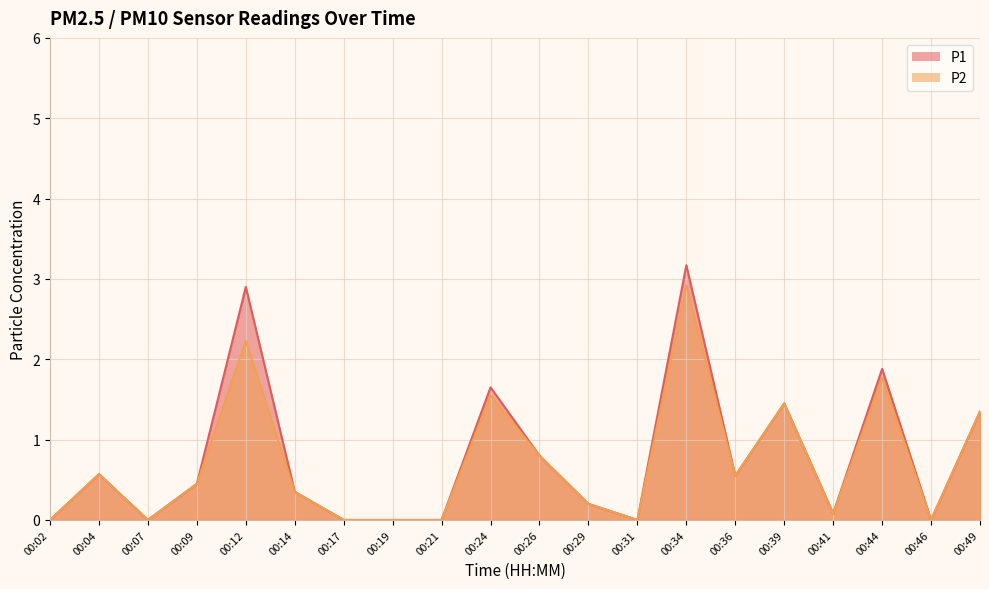

How many lines are shown in the chart?

2